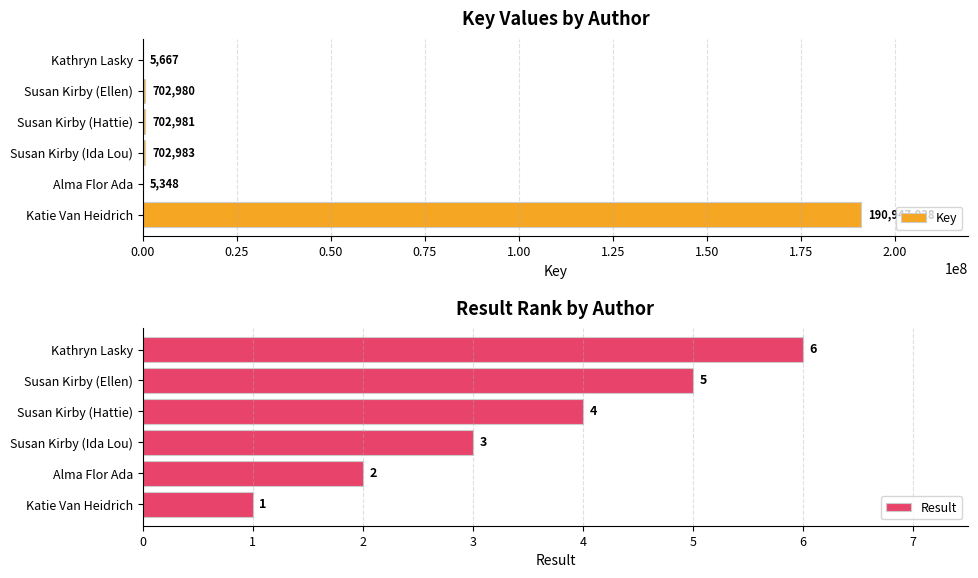

How many data points in Result are less than 4?

3